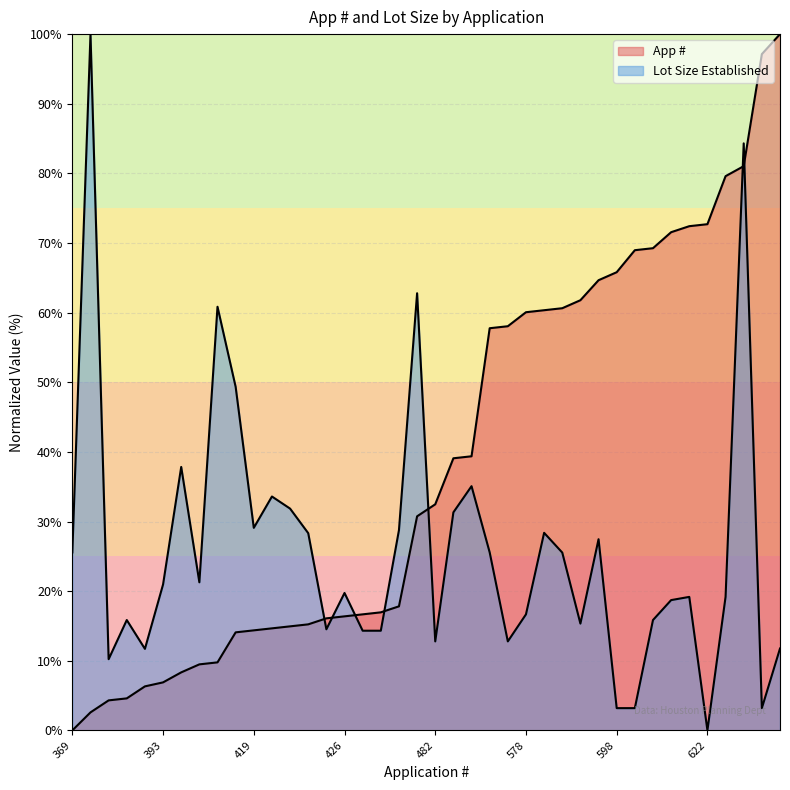

True or false: Lot Size Established has more than 1 interior local peaks.

True